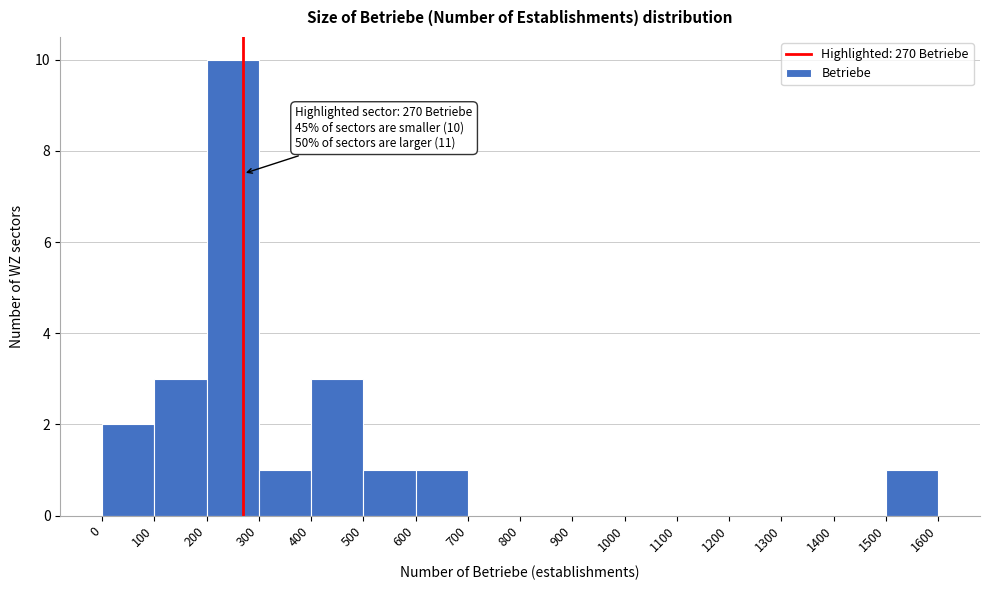

Which range on the x-axis has the tallest bar?

200 to 300